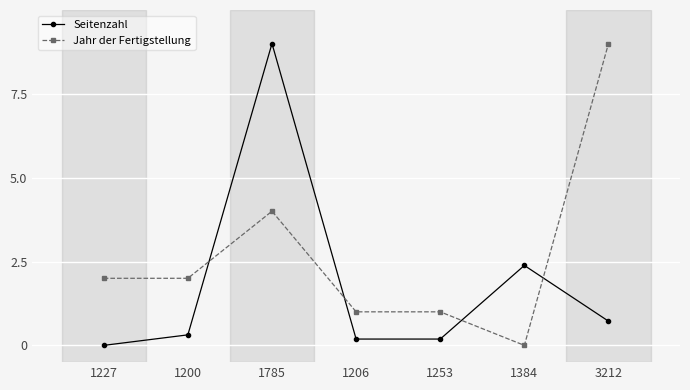

What are all the series names shown in the legend?

Seitenzahl, Jahr der Fertigstellung